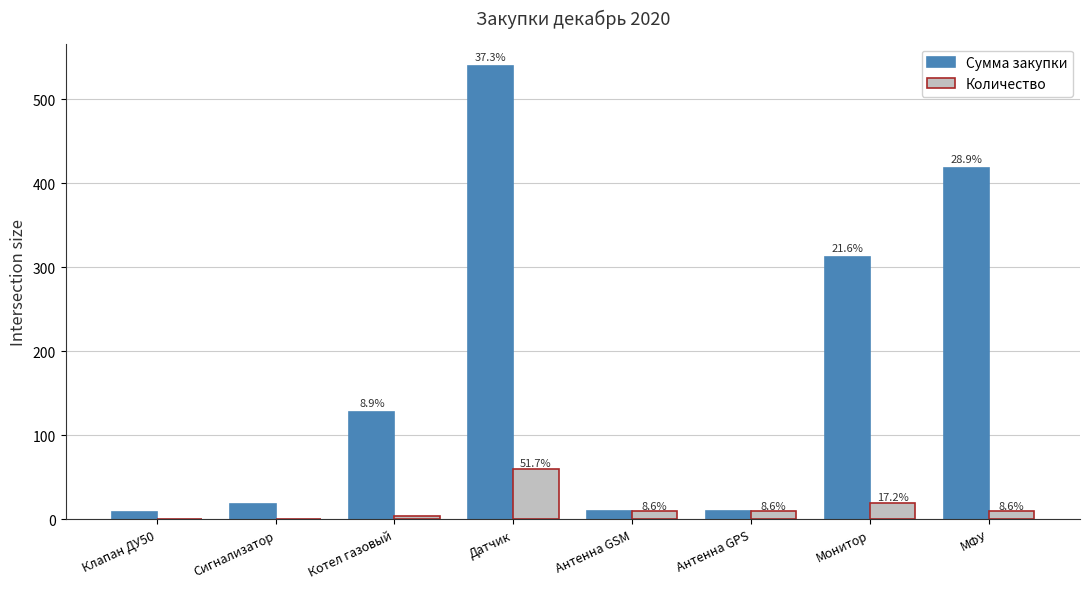

How many groups of bars are there?

8